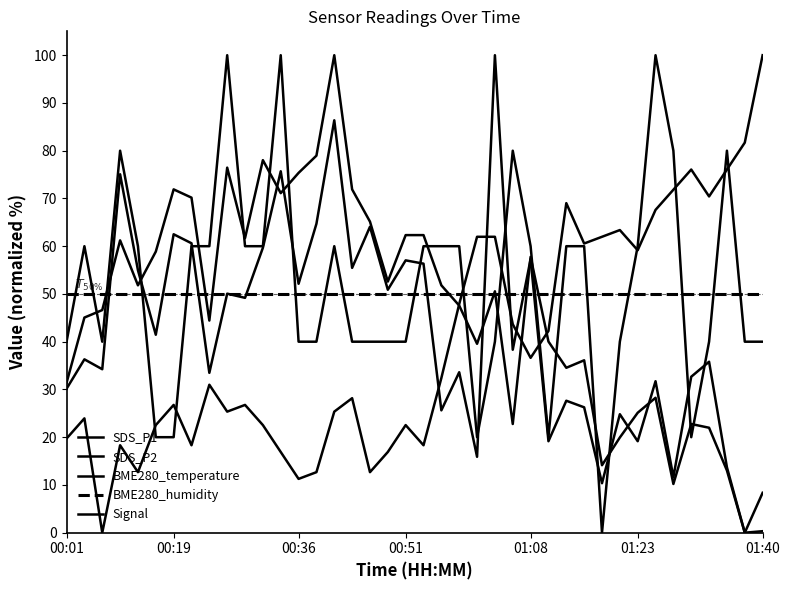

True or false: Signal has more than 0 points higher than both neighbors.

True